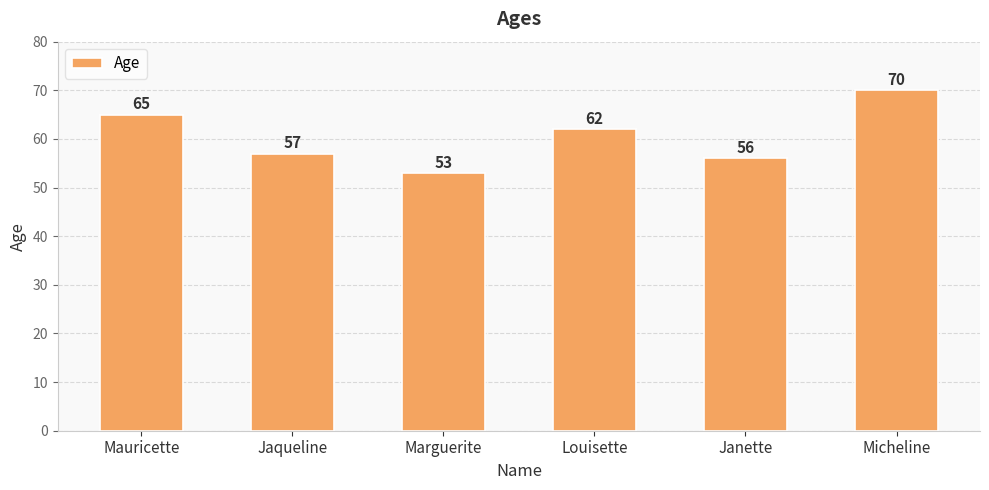

What is the difference between the second highest and minimum values?

12